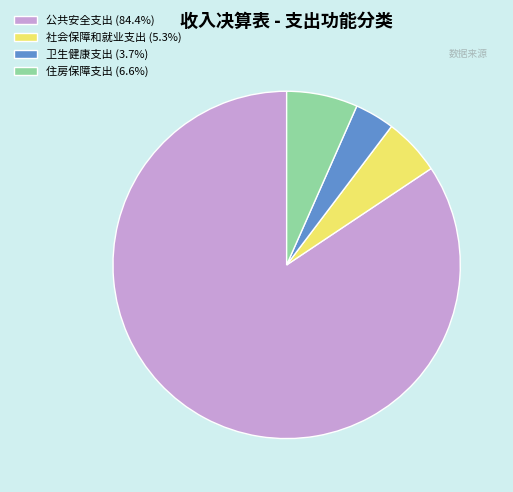

What is the largest slice in the pie chart?

公共安全支出